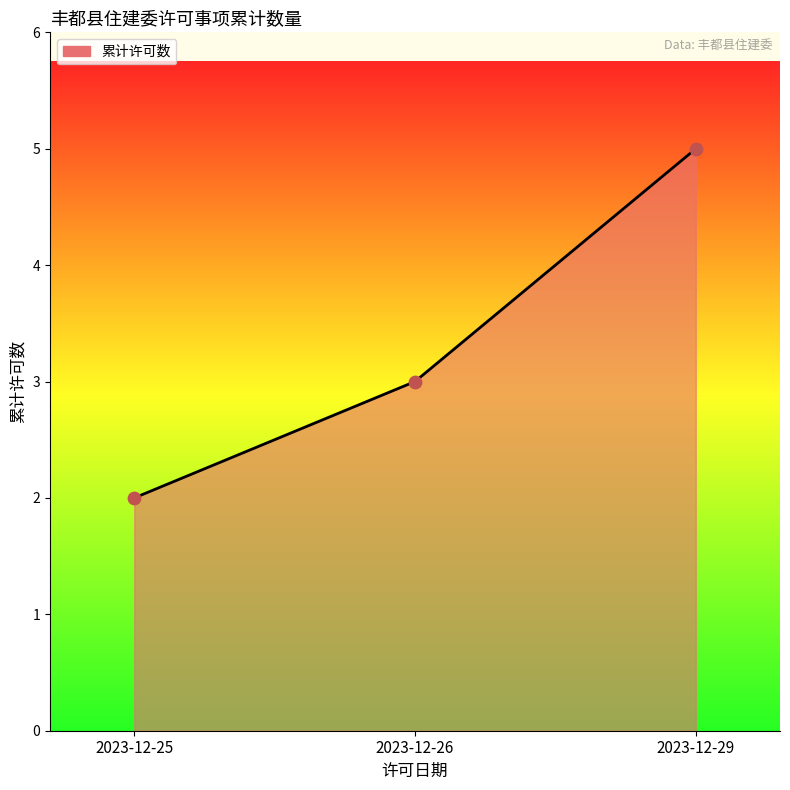

What is the ratio of the value at 2023-12-25 to the value at 2023-12-26?

0.7